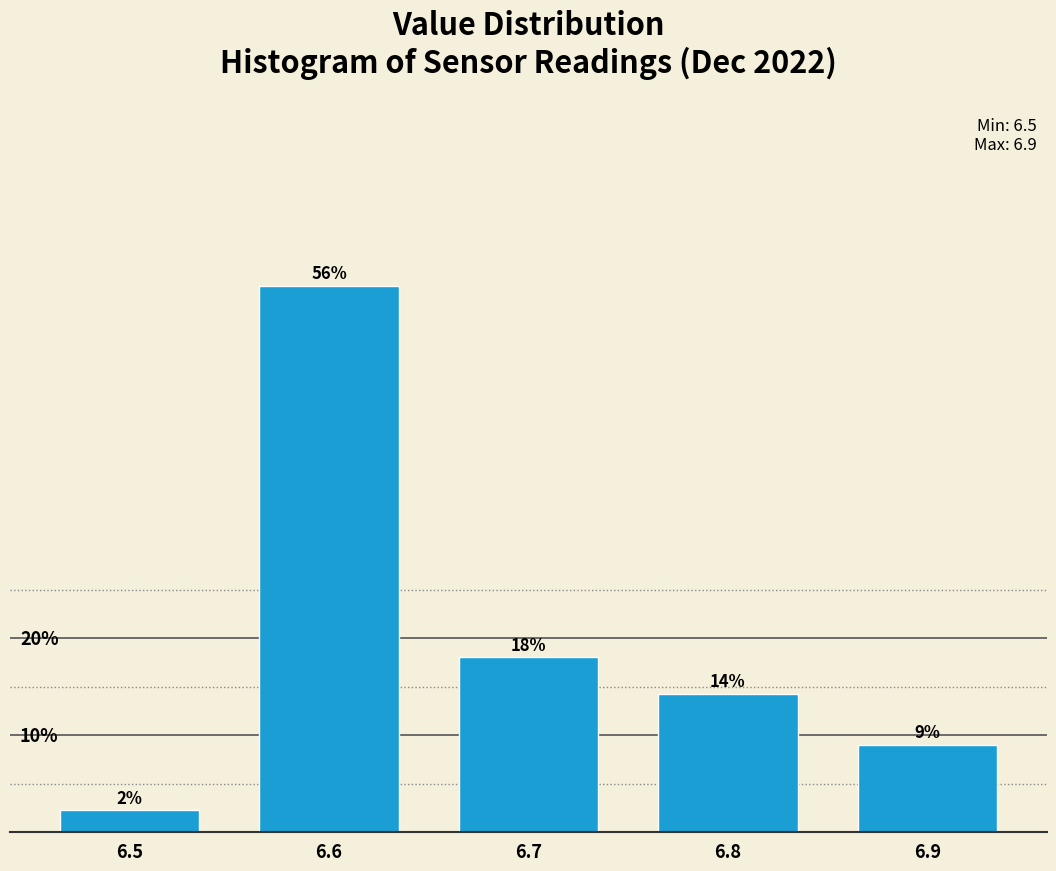

Does the chart contain any negative values?

No